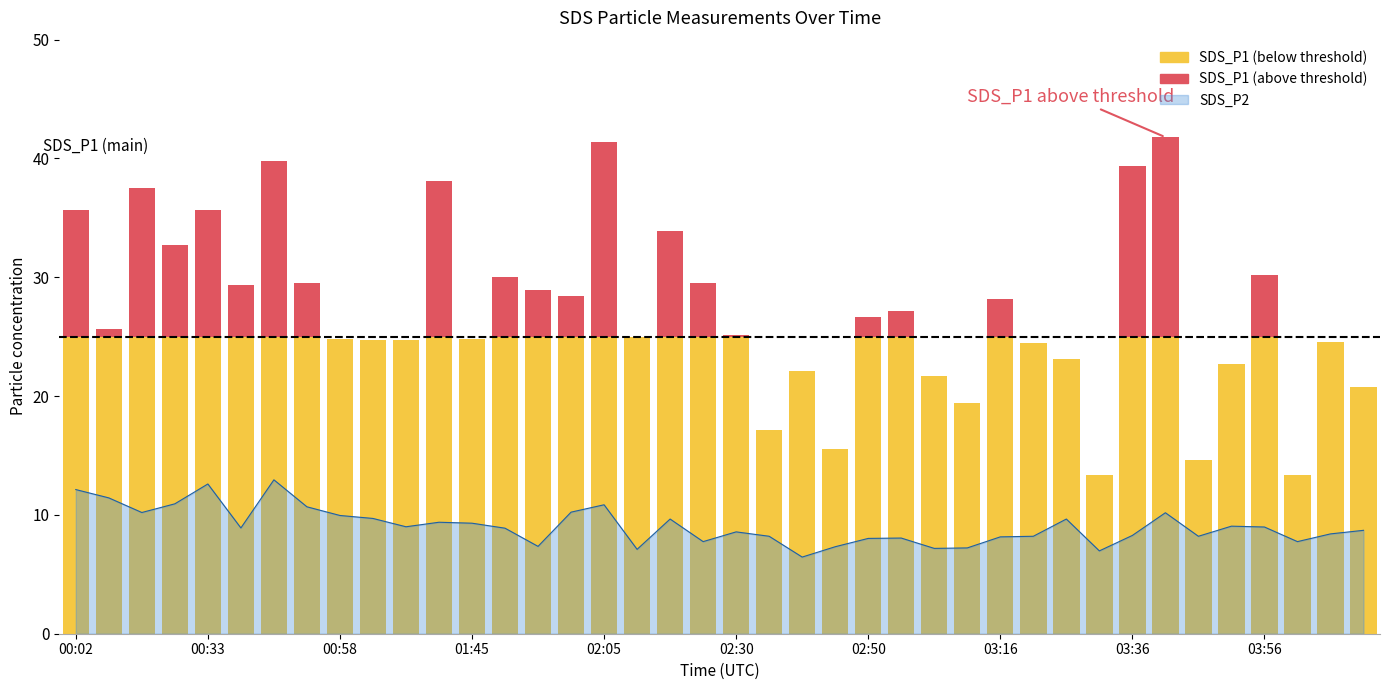

What is the minimum value shown in the chart?

6.5